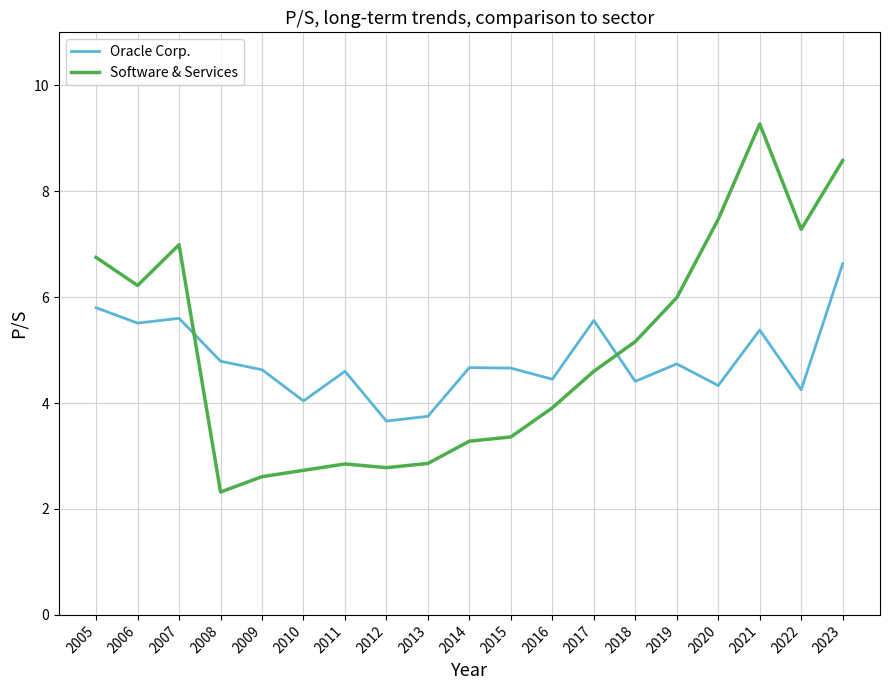

What is the greatest value displayed?

9.3